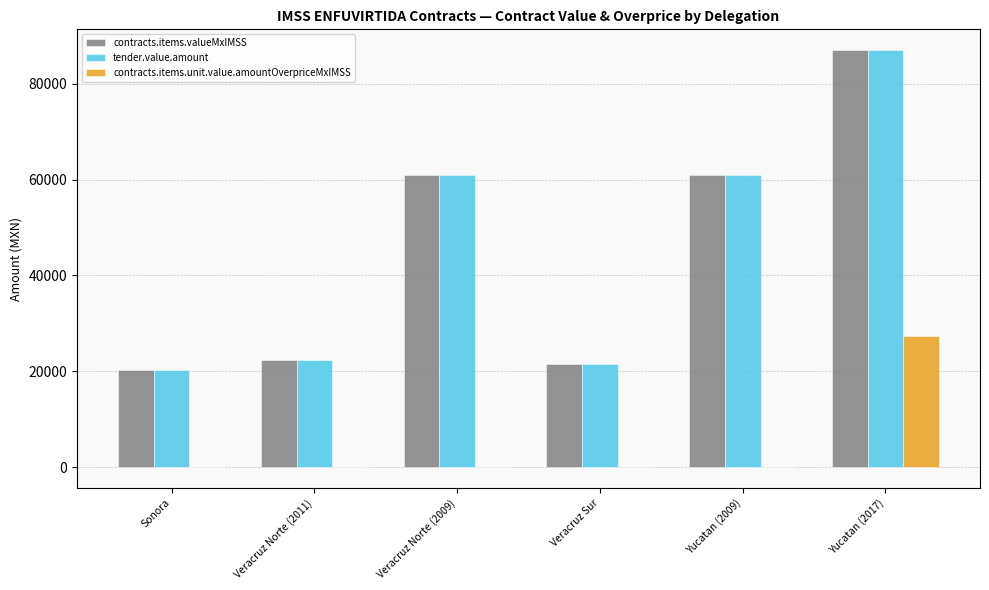

The value of contracts.items.valueMxIMSS at Veracruz Sur is 4752.2. True or false?

False